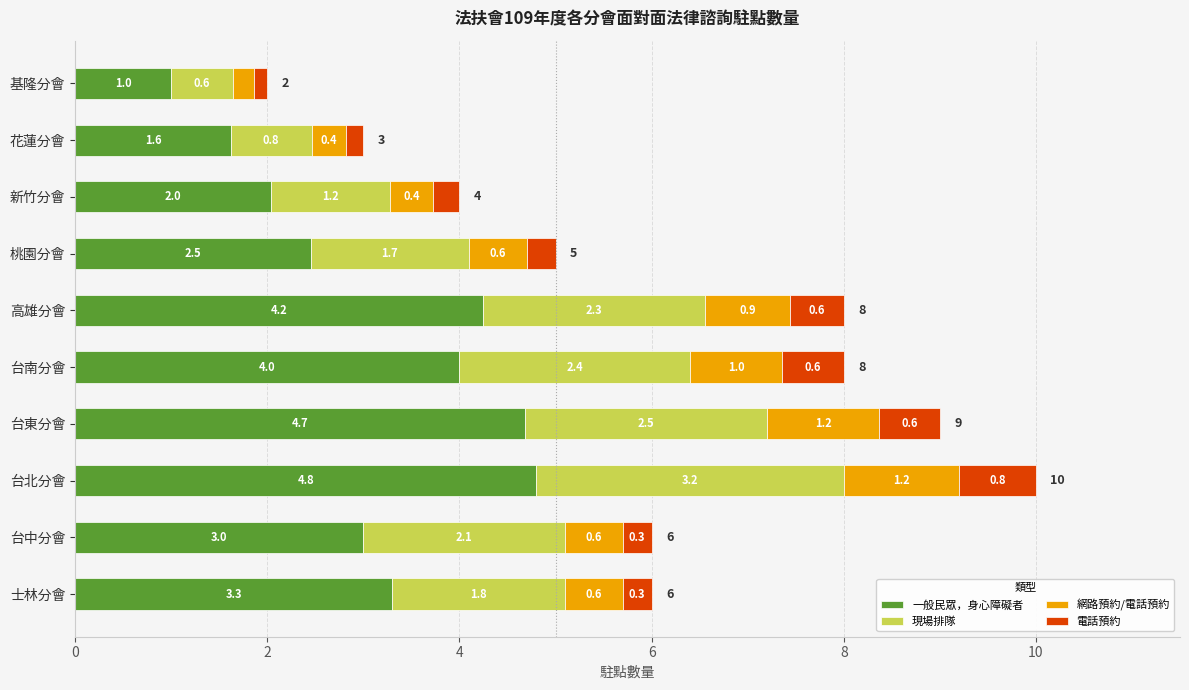

Rank the categories by 一般民眾，身心障礙者 value from lowest to highest.

基隆分會, 花蓮分會, 新竹分會, 桃園分會, 台中分會, 士林分會, 台南分會, 高雄分會, 台東分會, 台北分會